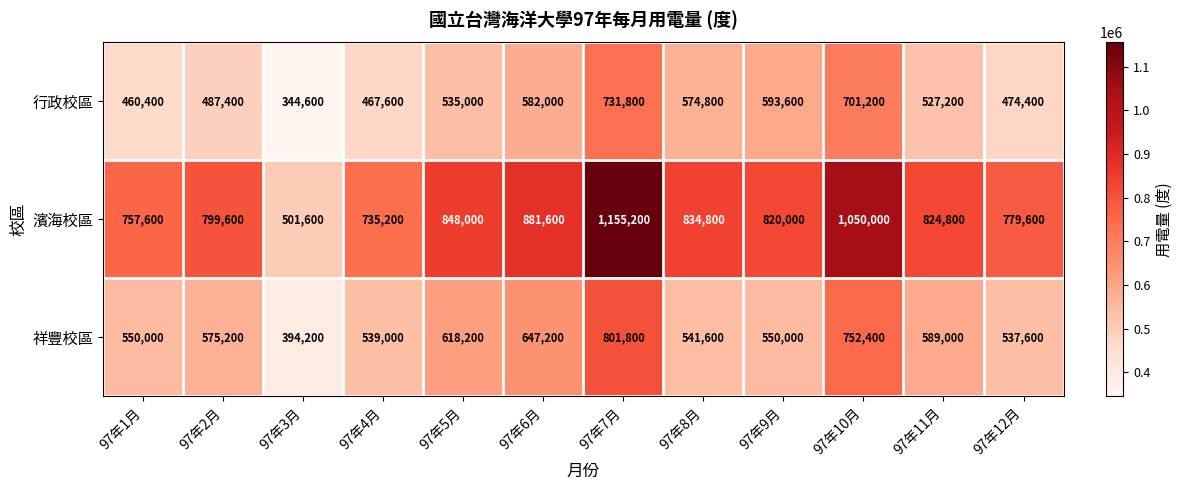

What is the minimum value for 行政校區?

344600